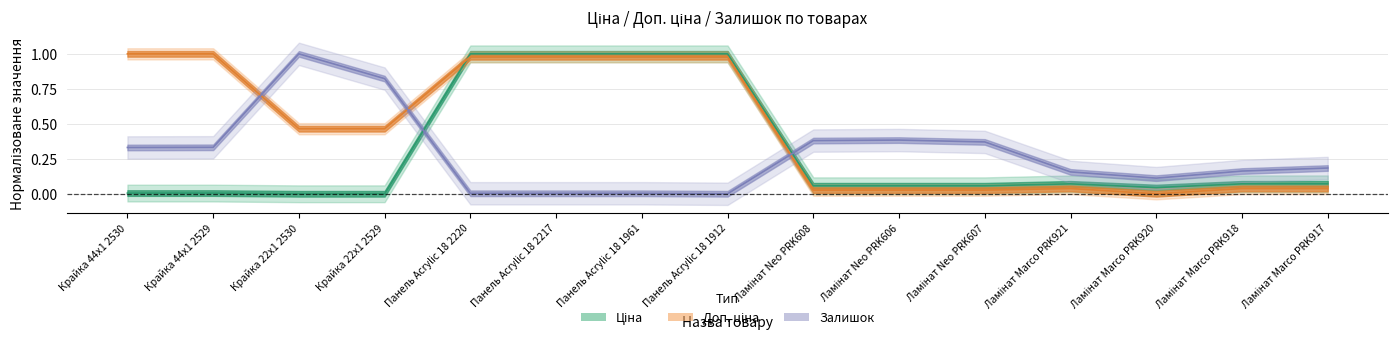

The Ціна series shows 0.0 at Ламінат Neo PRK606. True or false?

False